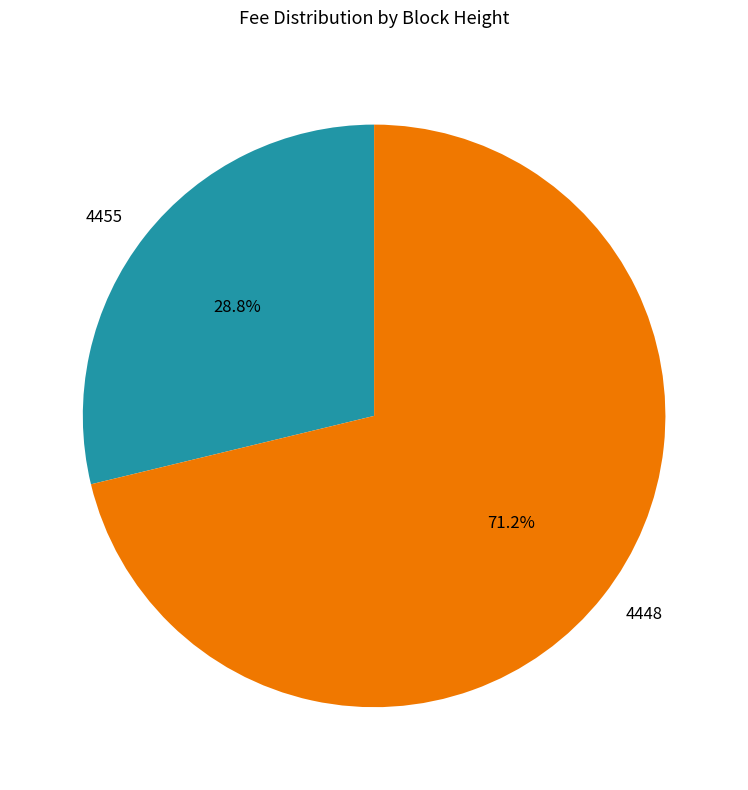

Which has a higher value, 4448 or 4455?

4448